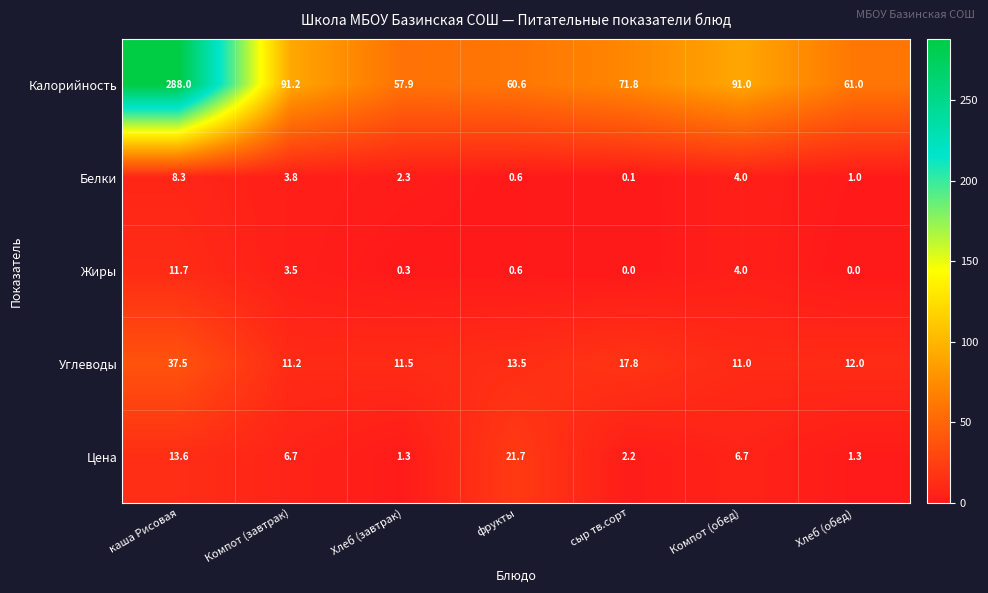

Which series has the largest total across all categories?

Калорийность